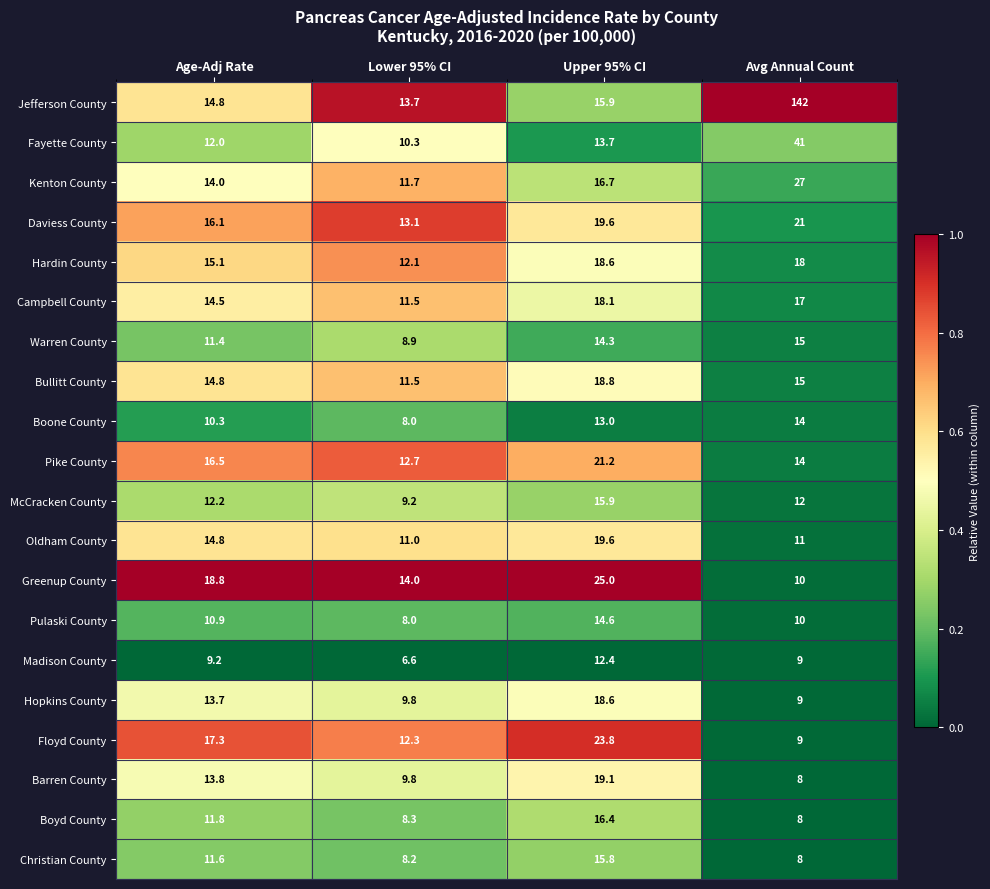

What is the total value across all series at Lower 95% CI?

210.7